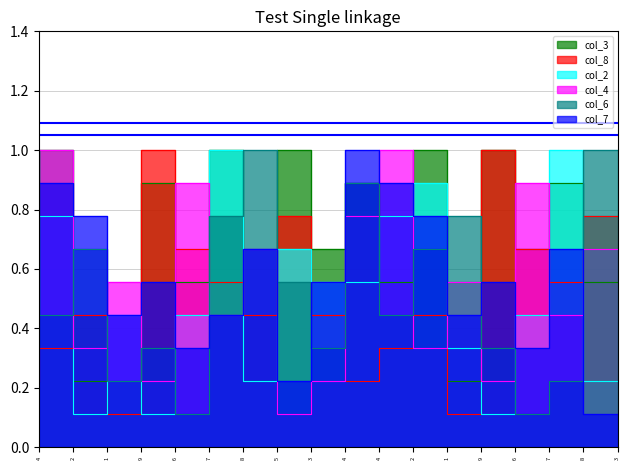

What is the sum of all col_4 values?

10.1